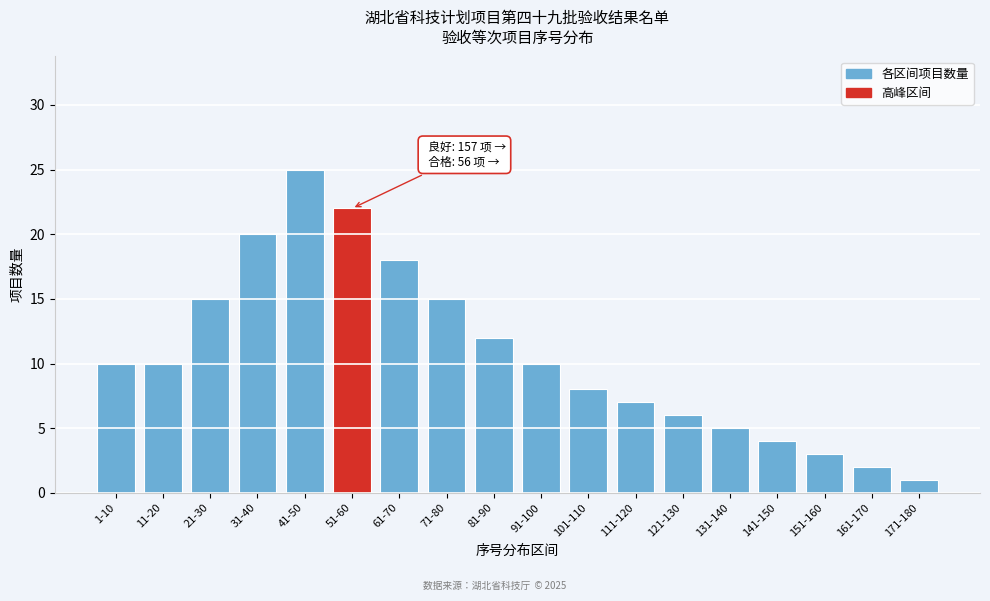

Reading left to right, what are all the values shown in this chart?

10	10	15	20	25	22	18	15	12	10	8	7	6	5	4	3	2	1